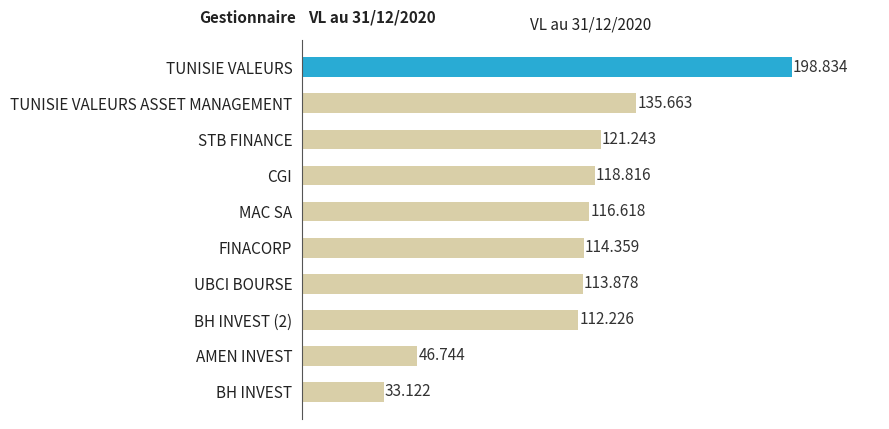

Which category has the lowest value across all series?

BH INVEST